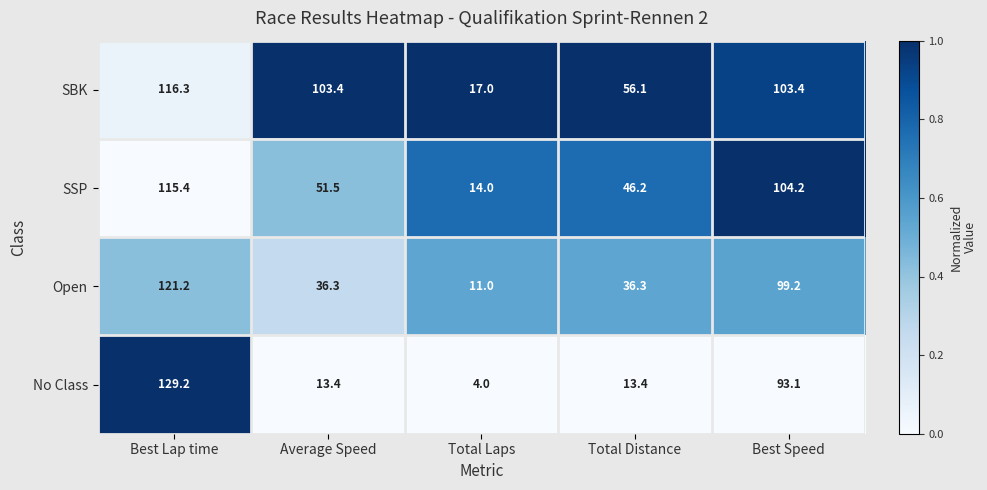

Count the number of categories in the chart.

5